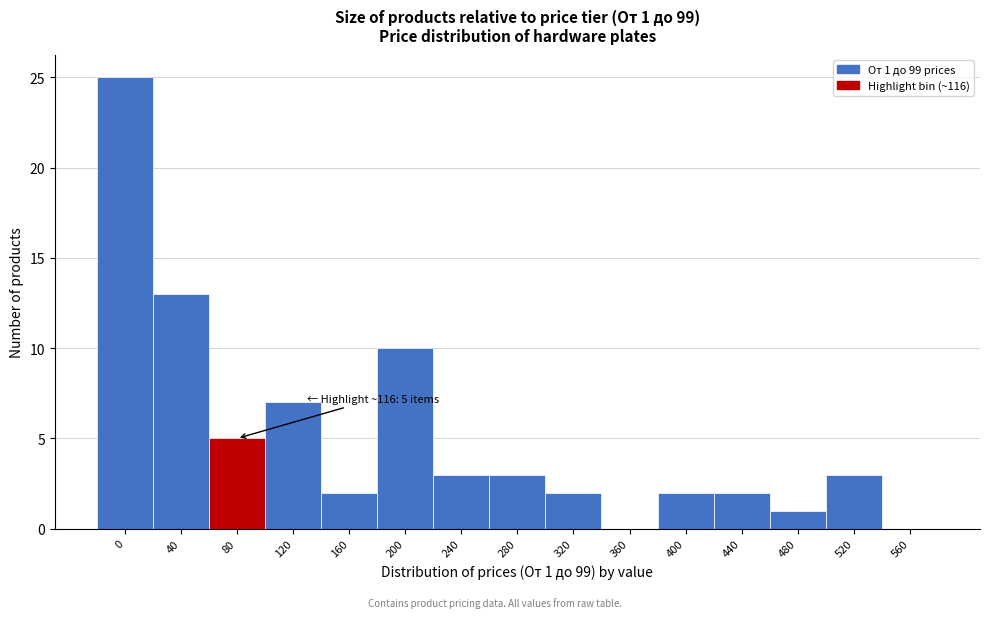

Reading left to right, what are all the values shown in this chart?

0=25	40=13	80=5	120=7	160=2	200=10	240=3	280=3	320=2	360=0	400=2	440=2	480=1	520=3	560=0